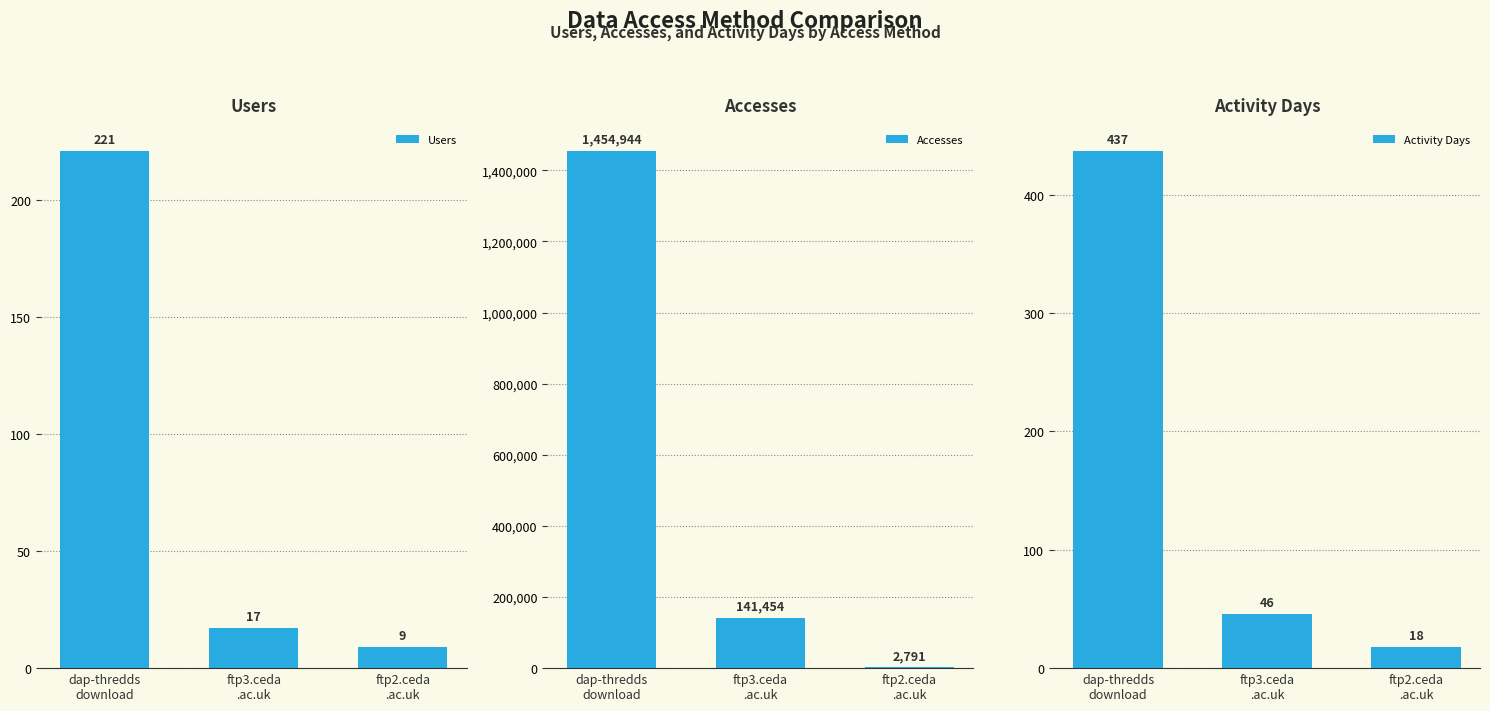

What is the difference between the maximum and minimum values in the Activity Days series?

419